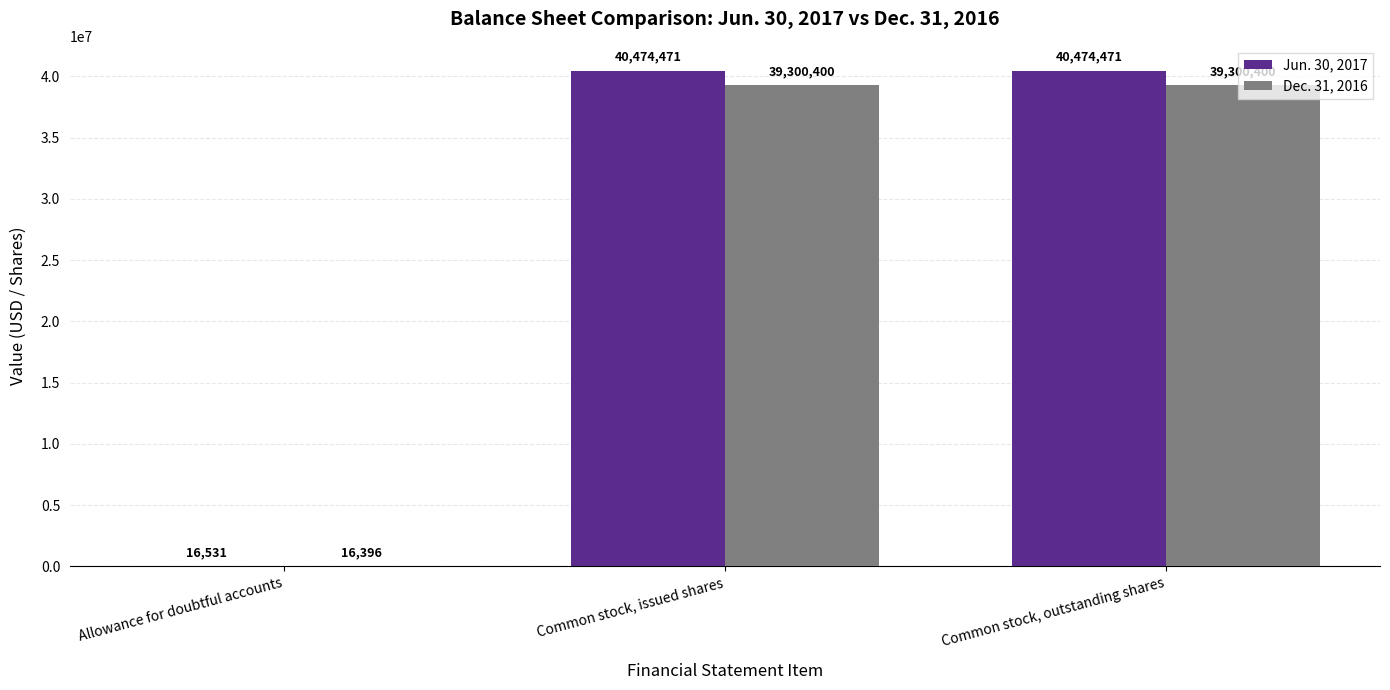

Are the bars grouped side by side (vs. stacked)?

Yes